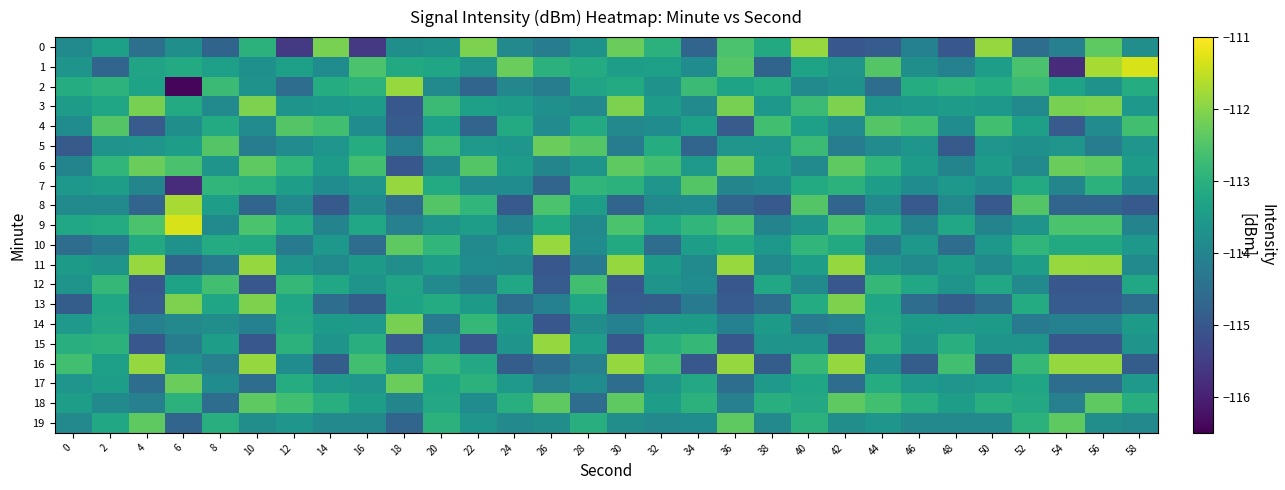

Reading left to right, transcribe all the data shown in this chart.

0: 0=-113.9	2=-113.4	4=-114.5	6=-113.8	8=-114.7	10=-113.0	12=-115.6	14=-112.1	16=-115.6	18=-113.8	20=-113.7	22=-112.1	24=-113.9	26=-114.2	28=-113.7	30=-112.3	32=-113.0	34=-114.7	36=-112.6	38=-113.2	40=-111.8	42=-115.0	44=-114.9	46=-114.1	48=-115.0	50=-111.9	52=-114.5	54=-114.1	56=-112.4	58=-113.8
1: 0=-113.7	2=-114.7	4=-113.3	6=-113.1	8=-113.4	10=-113.8	12=-113.4	14=-113.8	16=-112.6	18=-113.2	20=-113.2	22=-113.7	24=-112.3	26=-113.0	28=-113.1	30=-113.4	32=-113.4	34=-113.8	36=-112.5	38=-114.7	40=-113.3	42=-113.6	44=-112.5	46=-113.8	48=-114.1	50=-113.4	52=-112.6	54=-115.8	56=-111.7	58=-111.3
2: 0=-113.1	2=-113.0	4=-113.3	6=-116.4	8=-112.8	10=-113.7	12=-114.5	14=-113.1	16=-113.0	18=-111.8	20=-113.9	22=-114.7	24=-114.0	26=-114.2	28=-113.3	30=-113.1	32=-113.7	34=-112.8	36=-113.3	38=-113.1	40=-113.9	42=-113.7	44=-114.5	46=-113.1	48=-113.0	50=-113.1	52=-112.8	54=-113.3	56=-113.7	58=-113.1
3: 0=-113.5	2=-113.2	4=-112.1	6=-113.1	8=-113.9	10=-112.1	12=-113.7	14=-113.6	16=-113.5	18=-115.0	20=-112.8	22=-113.4	24=-113.5	26=-113.8	28=-113.9	30=-112.1	32=-113.5	34=-113.9	36=-112.1	38=-113.6	40=-112.8	42=-112.1	44=-113.7	46=-113.6	48=-113.5	50=-113.6	52=-113.9	54=-112.1	56=-112.1	58=-113.6
4: 0=-113.8	2=-112.5	4=-114.9	6=-113.8	8=-113.1	10=-113.8	12=-112.5	14=-112.7	16=-113.8	18=-114.9	20=-113.4	22=-114.7	24=-113.1	26=-113.8	28=-113.1	30=-113.9	32=-113.8	34=-113.4	36=-114.9	38=-112.7	40=-113.4	42=-113.8	44=-112.5	46=-112.7	48=-113.8	50=-112.7	52=-113.4	54=-114.9	56=-113.8	58=-112.7
5: 0=-114.9	2=-113.7	4=-113.6	6=-113.4	8=-112.5	10=-114.2	12=-113.8	14=-113.6	16=-113.1	18=-114.1	20=-112.8	22=-113.5	24=-113.6	26=-112.3	28=-112.5	30=-114.2	32=-113.1	34=-114.7	36=-113.6	38=-113.6	40=-112.8	42=-114.2	44=-113.8	46=-113.6	48=-114.9	50=-113.6	52=-113.8	54=-113.6	56=-114.2	58=-113.6
6: 0=-114.0	2=-112.9	4=-112.3	6=-112.6	8=-113.7	10=-112.4	12=-112.9	14=-113.5	16=-112.7	18=-115.0	20=-113.9	22=-112.5	24=-113.5	26=-114.0	28=-113.7	30=-112.4	32=-112.7	34=-113.5	36=-112.3	38=-113.5	40=-113.9	42=-112.4	44=-112.9	46=-113.5	48=-114.0	50=-113.5	52=-113.9	54=-112.3	56=-112.4	58=-113.5
7: 0=-113.6	2=-113.4	4=-114.0	6=-115.8	8=-112.9	10=-113.0	12=-113.4	14=-113.8	16=-113.6	18=-111.9	20=-113.1	22=-113.8	24=-113.8	26=-114.7	28=-112.9	30=-113.0	32=-113.6	34=-112.5	36=-114.0	38=-113.8	40=-113.1	42=-113.0	44=-113.4	46=-113.8	48=-113.6	50=-113.8	52=-113.1	54=-114.0	56=-113.0	58=-113.8
8: 0=-113.9	2=-113.9	4=-114.7	6=-111.7	8=-113.4	10=-114.7	12=-113.9	14=-114.9	16=-113.9	18=-114.5	20=-112.5	22=-112.9	24=-114.9	26=-112.6	28=-113.4	30=-114.7	32=-113.9	34=-113.8	36=-114.7	38=-114.9	40=-112.5	42=-114.7	44=-113.9	46=-114.9	48=-113.9	50=-114.9	52=-112.5	54=-114.7	56=-114.7	58=-114.9
9: 0=-113.2	2=-113.1	4=-112.6	6=-111.3	8=-113.9	10=-112.6	12=-113.1	14=-114.0	16=-113.2	18=-114.1	20=-113.7	22=-113.4	24=-114.0	26=-113.2	28=-113.9	30=-112.6	32=-113.2	34=-112.9	36=-112.6	38=-114.0	40=-113.7	42=-112.6	44=-113.1	46=-114.0	48=-113.2	50=-114.0	52=-113.7	54=-112.6	56=-112.6	58=-114.0
10: 0=-114.5	2=-114.2	4=-113.2	6=-113.7	8=-113.1	10=-113.2	12=-114.2	14=-113.6	16=-114.5	18=-112.4	20=-112.9	22=-113.9	24=-113.6	26=-111.8	28=-113.8	30=-113.2	32=-114.5	34=-113.4	36=-113.2	38=-113.6	40=-112.9	42=-113.2	44=-114.2	46=-113.6	48=-114.5	50=-113.6	52=-112.9	54=-113.2	56=-113.2	58=-113.6
11: 0=-113.5	2=-113.7	4=-111.8	6=-114.7	8=-114.2	10=-111.9	12=-113.7	14=-113.9	16=-113.5	18=-113.8	20=-113.4	22=-113.8	24=-113.9	26=-115.0	28=-114.2	30=-111.9	32=-113.5	34=-113.9	36=-111.8	38=-113.9	40=-113.4	42=-111.9	44=-113.7	46=-113.9	48=-113.5	50=-113.9	52=-113.4	54=-111.8	56=-111.9	58=-113.9
12: 0=-113.7	2=-112.8	4=-115.0	6=-113.3	8=-112.7	10=-115.0	12=-112.8	14=-113.2	16=-113.7	18=-113.3	20=-113.9	22=-114.2	24=-113.2	26=-114.9	28=-112.7	30=-115.0	32=-113.7	34=-113.8	36=-115.0	38=-113.2	40=-113.9	42=-115.0	44=-112.8	46=-113.2	48=-113.7	50=-113.2	52=-113.9	54=-115.0	56=-115.0	58=-113.2
13: 0=-114.9	2=-113.2	4=-114.9	6=-112.1	8=-113.2	10=-112.1	12=-113.2	14=-114.5	16=-114.9	18=-113.3	20=-113.1	22=-113.5	24=-114.5	26=-114.1	28=-113.2	30=-114.9	32=-114.9	34=-114.2	36=-114.9	38=-114.5	40=-113.1	42=-112.1	44=-113.2	46=-114.5	48=-114.9	50=-114.5	52=-113.1	54=-114.9	56=-114.9	58=-114.5
14: 0=-113.5	2=-113.2	4=-114.1	6=-113.9	8=-113.8	10=-114.1	12=-113.2	14=-113.5	16=-113.5	18=-112.1	20=-114.2	22=-112.8	24=-113.5	26=-115.0	28=-113.8	30=-114.1	32=-113.5	34=-113.5	36=-114.1	38=-113.5	40=-114.2	42=-114.1	44=-113.2	46=-113.5	48=-113.5	50=-113.5	52=-114.2	54=-114.1	56=-114.1	58=-113.5
15: 0=-113.0	2=-113.0	4=-115.0	6=-114.2	8=-113.4	10=-115.0	12=-113.0	14=-113.7	16=-113.0	18=-114.9	20=-113.7	22=-115.0	24=-113.7	26=-111.9	28=-113.4	30=-115.0	32=-113.0	34=-112.8	36=-115.0	38=-113.7	40=-113.7	42=-115.0	44=-113.0	46=-113.7	48=-113.0	50=-113.7	52=-113.7	54=-115.0	56=-115.0	58=-113.7
16: 0=-112.7	2=-113.4	4=-111.9	6=-113.7	8=-114.1	10=-111.9	12=-113.8	14=-114.9	16=-112.7	18=-113.6	20=-112.8	22=-113.2	24=-114.9	26=-114.5	28=-114.1	30=-111.9	32=-112.7	34=-115.0	36=-111.9	38=-114.9	40=-112.8	42=-111.9	44=-113.8	46=-114.9	48=-112.7	50=-114.9	52=-112.8	54=-111.9	56=-111.9	58=-114.9
17: 0=-113.6	2=-113.4	4=-114.5	6=-112.3	8=-113.8	10=-114.5	12=-113.1	14=-113.5	16=-113.6	18=-112.3	20=-113.2	22=-113.0	24=-113.5	26=-114.1	28=-113.8	30=-114.5	32=-113.6	34=-113.2	36=-114.5	38=-113.5	40=-113.2	42=-114.5	44=-113.1	46=-113.5	48=-113.6	50=-113.5	52=-113.2	54=-114.5	56=-114.5	58=-113.5
18: 0=-113.4	2=-113.9	4=-114.1	6=-113.0	8=-114.5	10=-112.4	12=-112.7	14=-113.0	16=-113.4	18=-114.0	20=-113.2	22=-113.8	24=-113.0	26=-112.4	28=-114.5	30=-112.4	32=-113.4	34=-113.0	36=-114.1	38=-113.0	40=-113.2	42=-112.4	44=-112.7	46=-113.0	48=-113.4	50=-113.0	52=-113.2	54=-114.1	56=-112.4	58=-113.0
19: 0=-113.9	2=-113.2	4=-112.4	6=-114.7	8=-113.0	10=-113.8	12=-113.6	14=-113.9	16=-113.9	18=-114.7	20=-113.0	22=-113.6	24=-113.9	26=-113.8	28=-113.0	30=-113.8	32=-113.9	34=-113.8	36=-112.4	38=-113.9	40=-113.0	42=-113.8	44=-113.6	46=-113.9	48=-113.9	50=-113.9	52=-113.0	54=-112.4	56=-113.8	58=-113.9